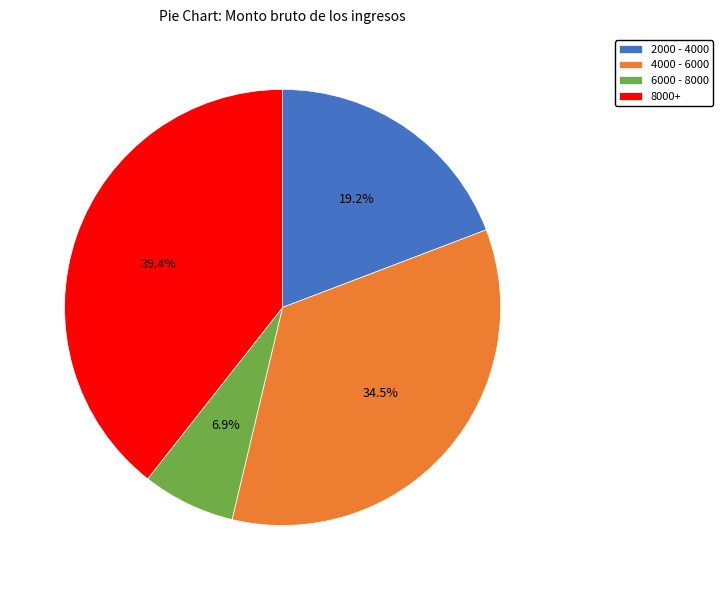

Approximately how many times larger is the value at 8000+ compared to 4000 - 6000?

1.1